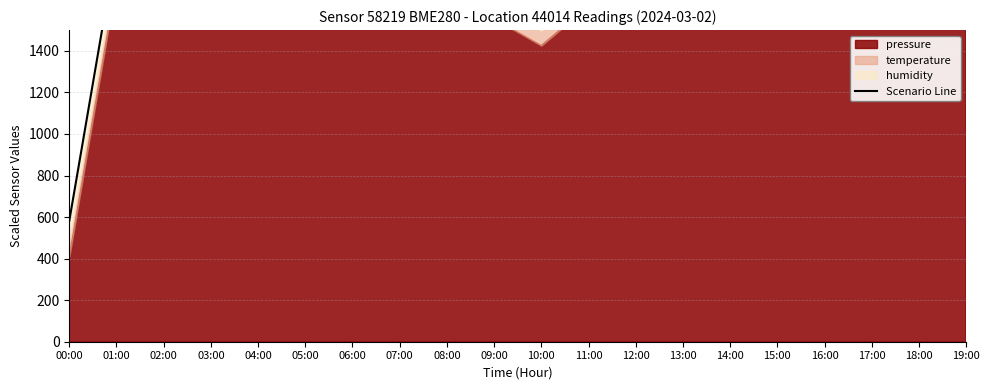

What is the label of the 20th point from the right?

00:00